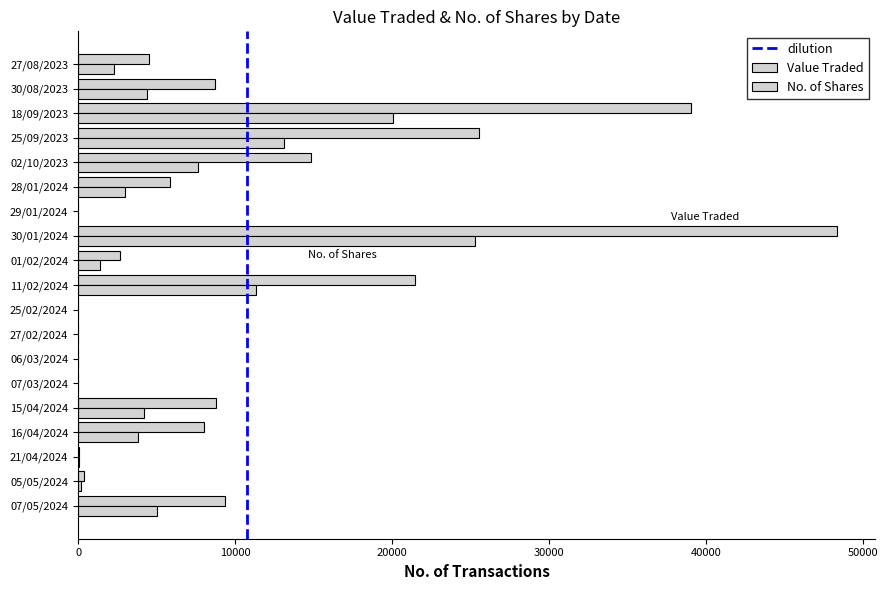

Count the number of data series in this chart.

2